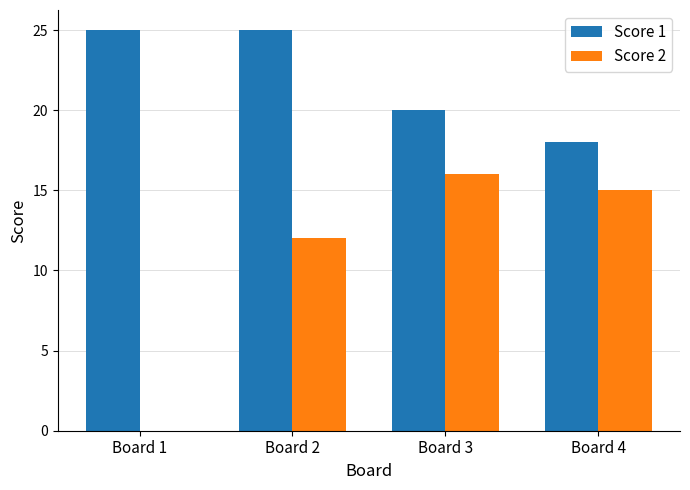

Is the value of Score 2 at Board 2 greater than the value of Score 1 at Board 3?

No